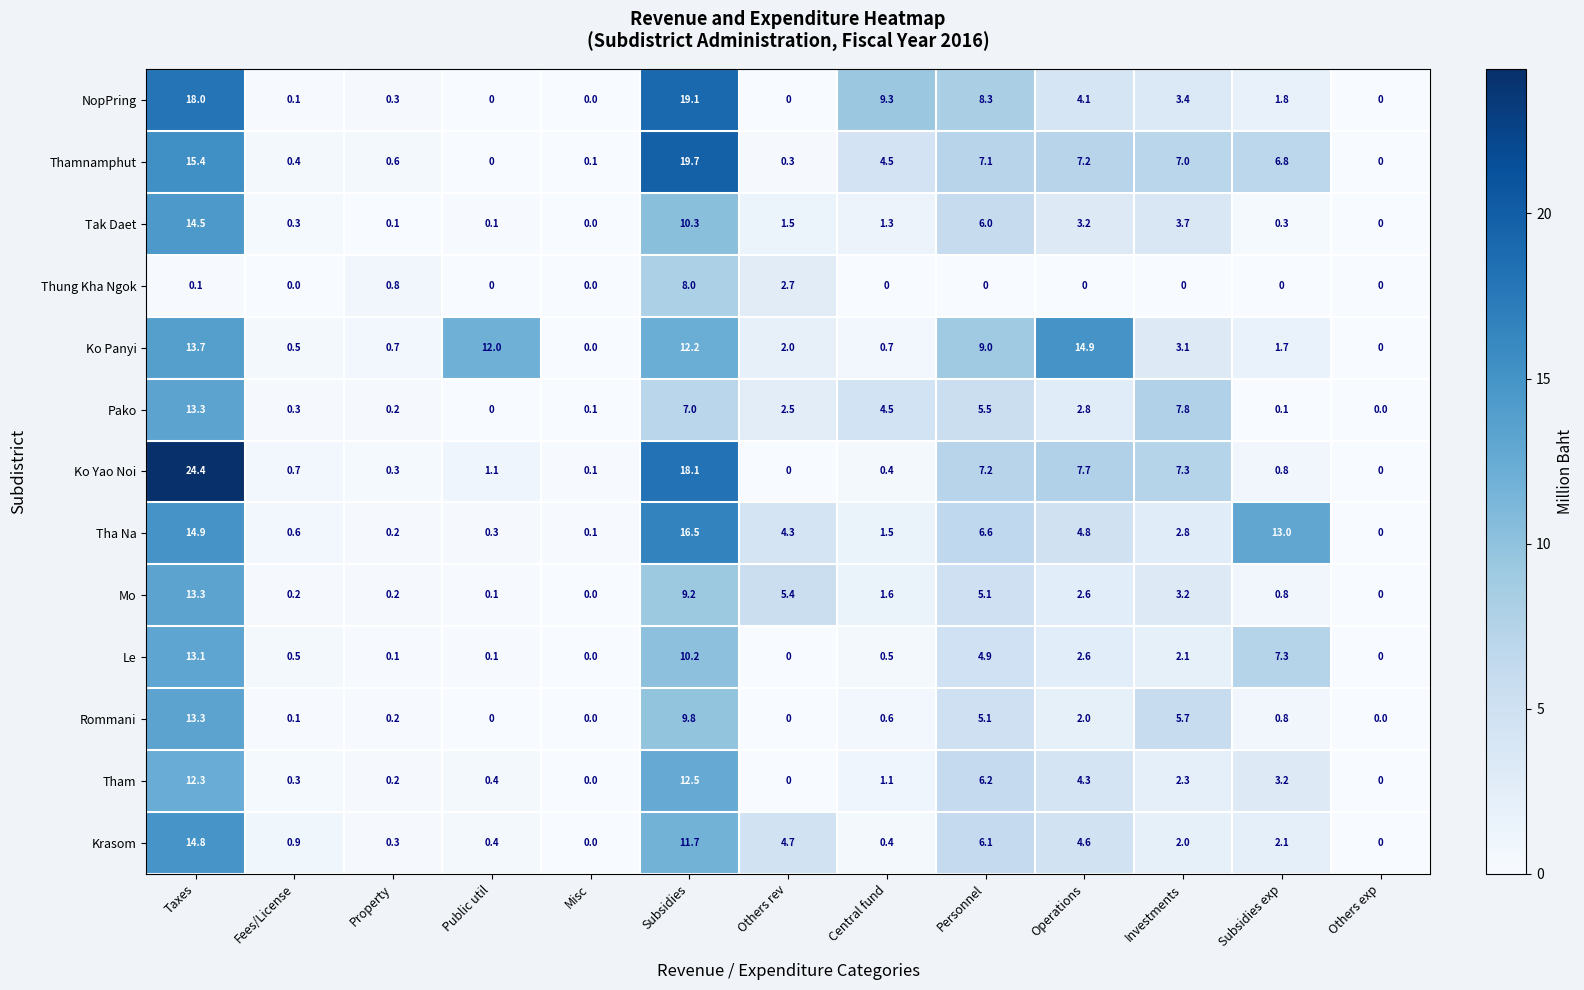

What is the difference between the maximum and minimum values in the Tham series?

12.5